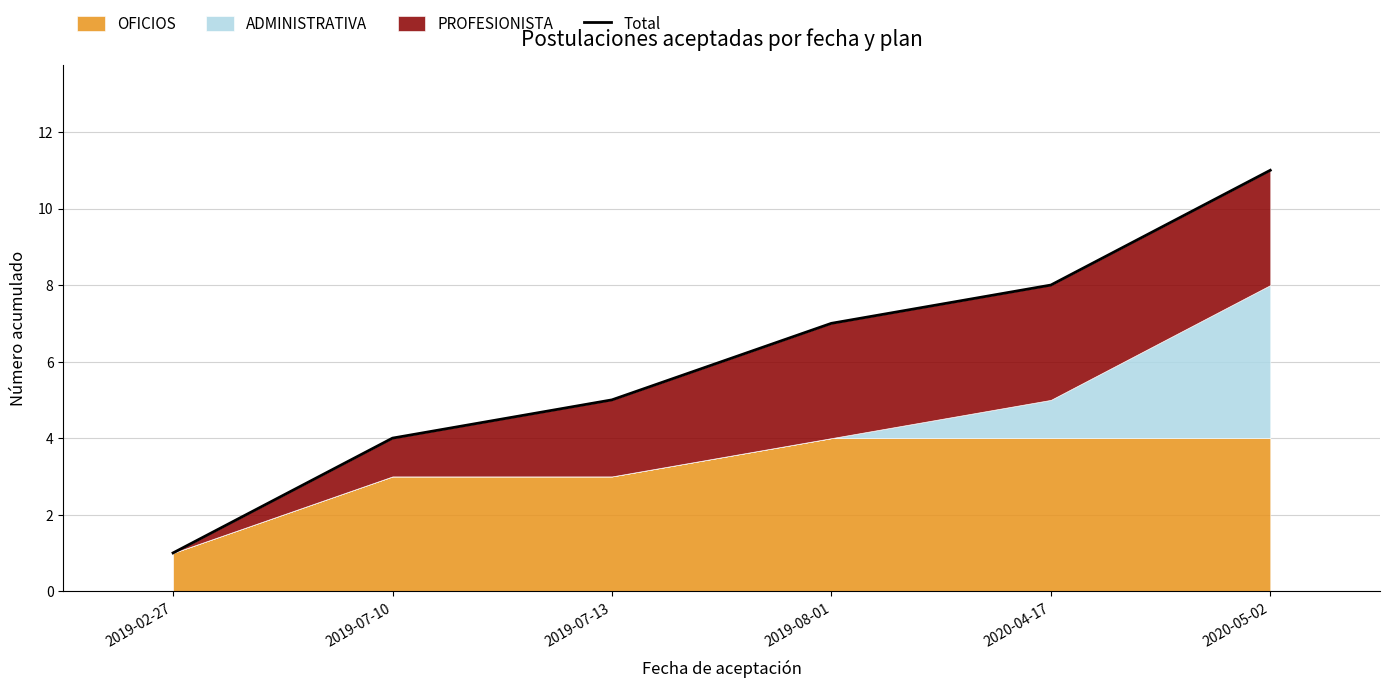

What is the greatest value displayed?

11